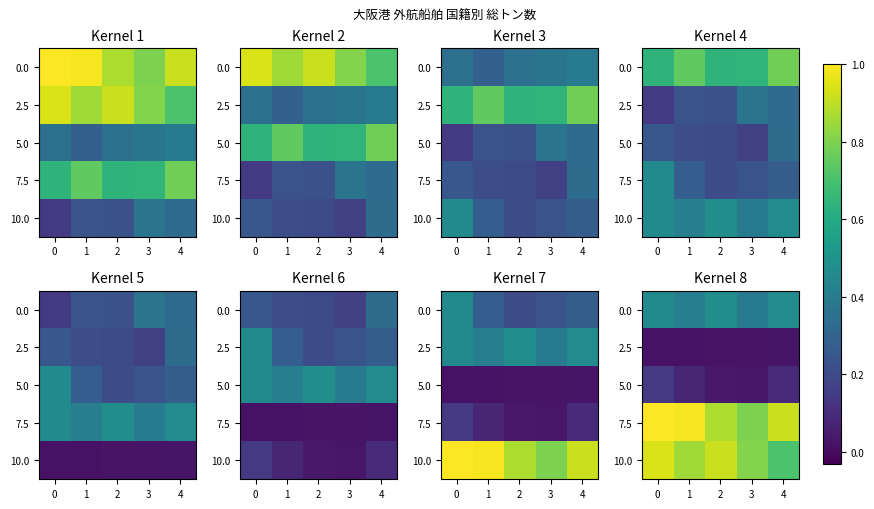

Read the 0.0 value at 4.

0.5